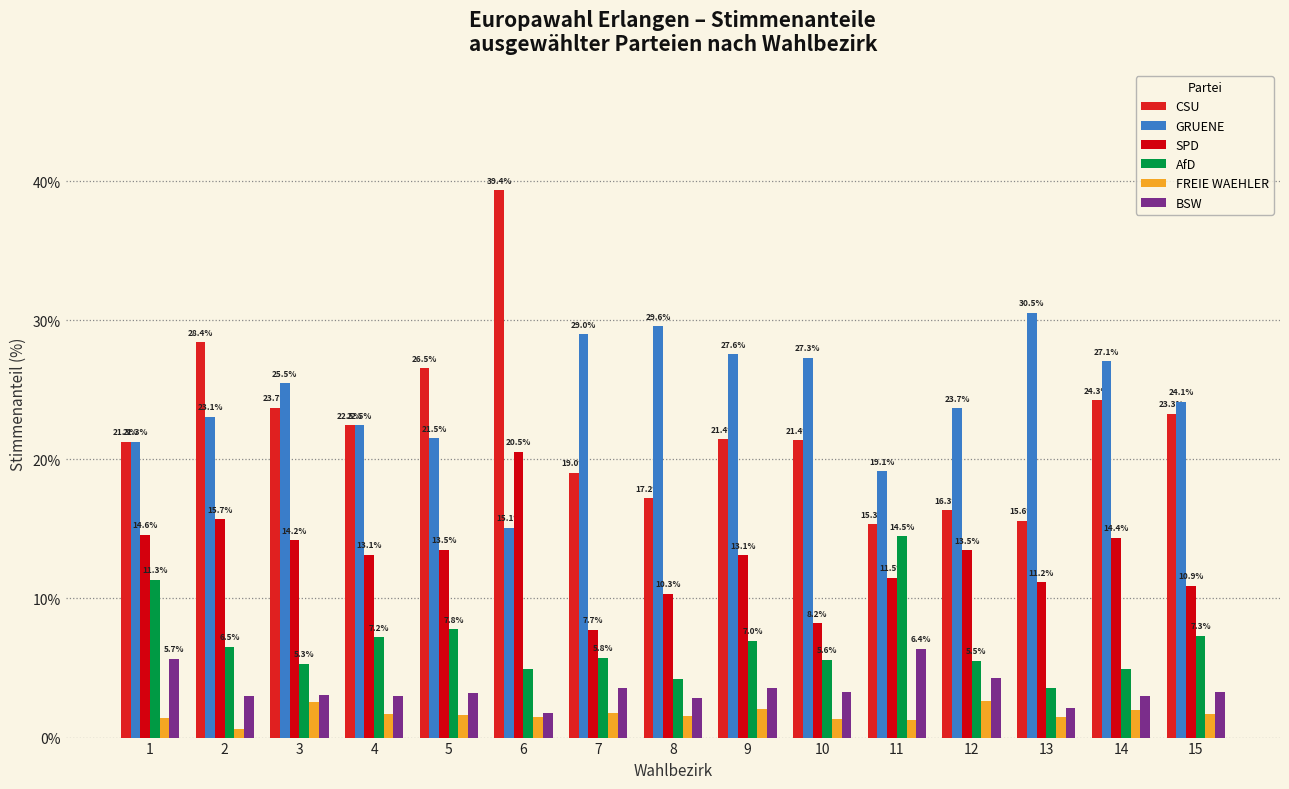

Between 6 and 11, which series saw the biggest shift?

CSU